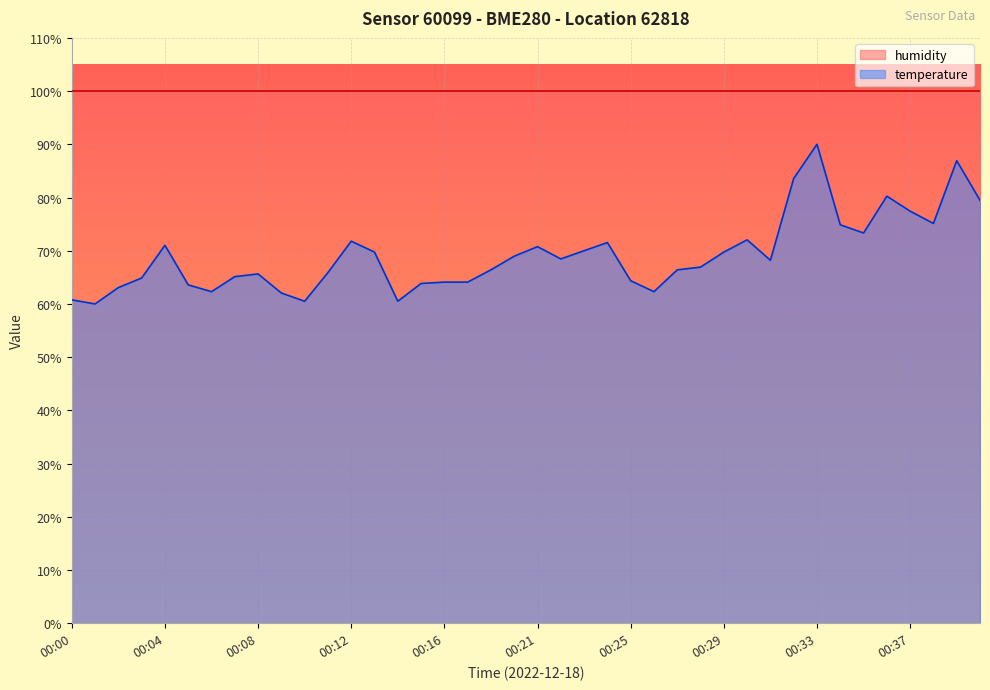

Reading left to right, list all the values displayed in this chart.

60.8	60.0	63.1	64.9	71.0	63.6	62.3	65.1	65.6	62.1	60.5	65.9	71.8	69.7	60.5	63.8	64.1	64.1	66.4	69.0	70.8	68.5	70.0	71.5	64.4	62.3	66.4	66.9	69.7	72.1	68.2	83.6	90.0	74.9	73.3	80.3	77.4	75.1	86.9	79.5